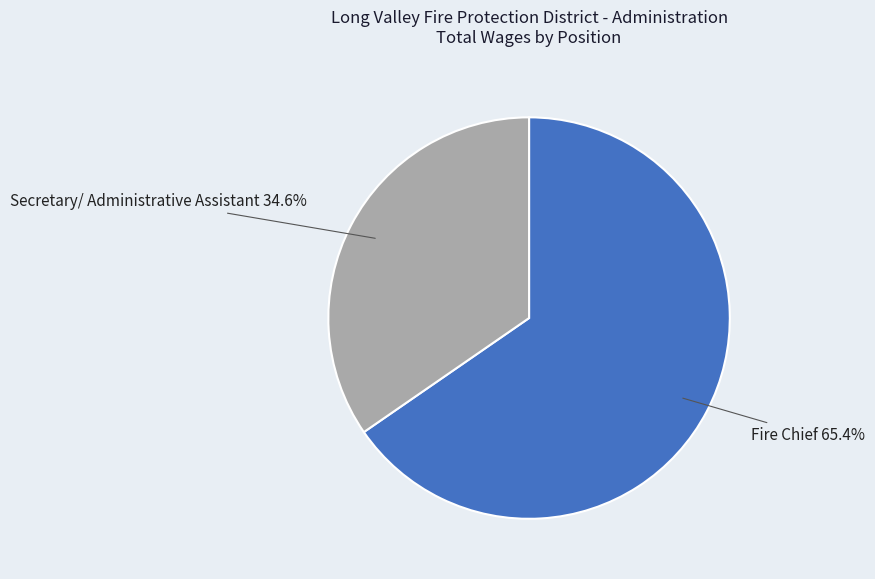

To the nearest percent, what is the combined percentage of Fire Chief and Secretary/ Administrative Assistant?

100%